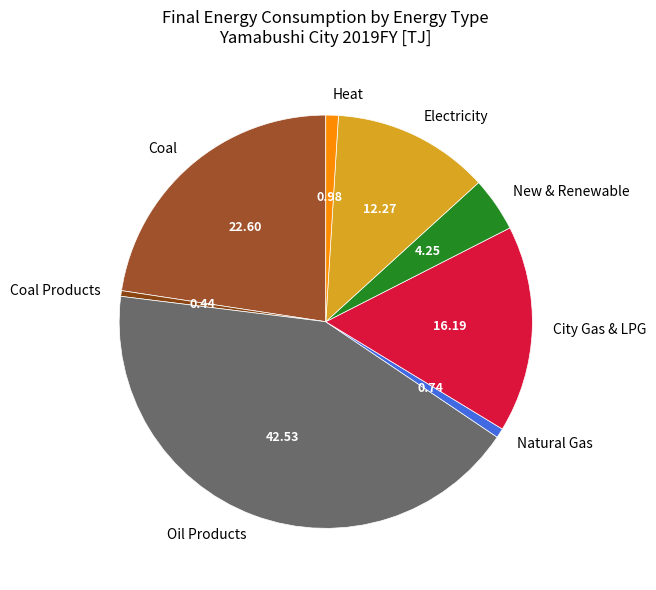

Does Heat account for over 50% of the chart?

No